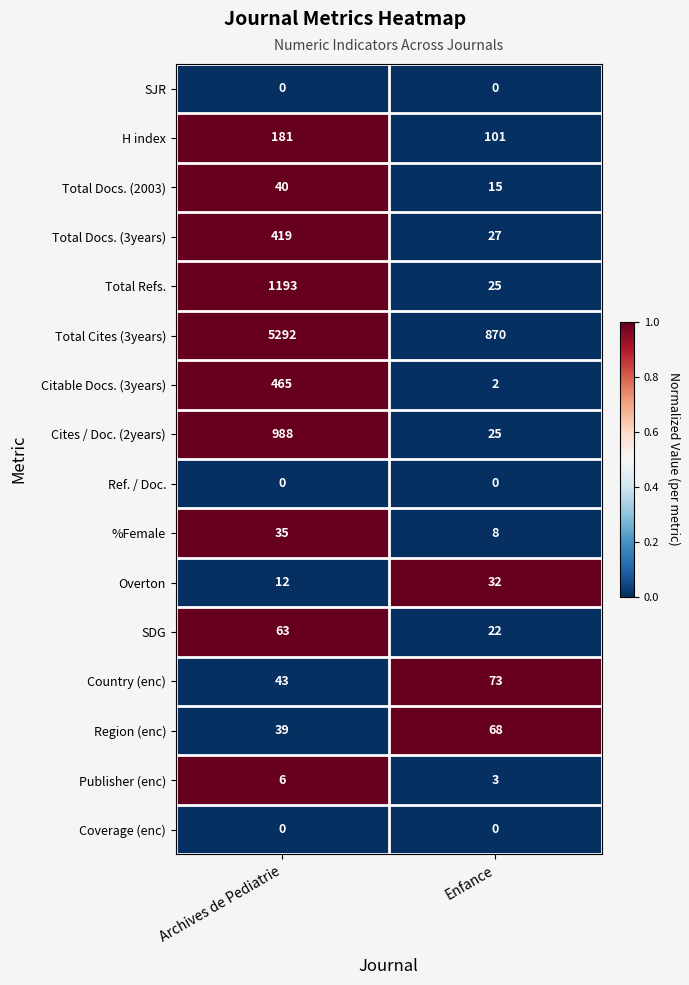

The value of Country (enc) at Enfance is 112. True or false?

False